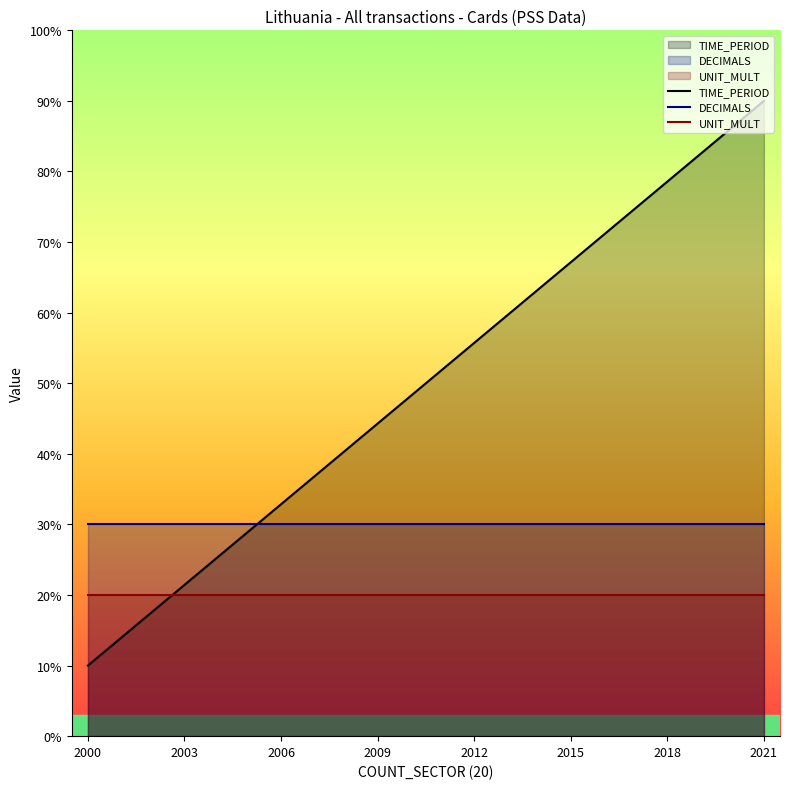

Which series has the largest total across all categories?

TIME_PERIOD